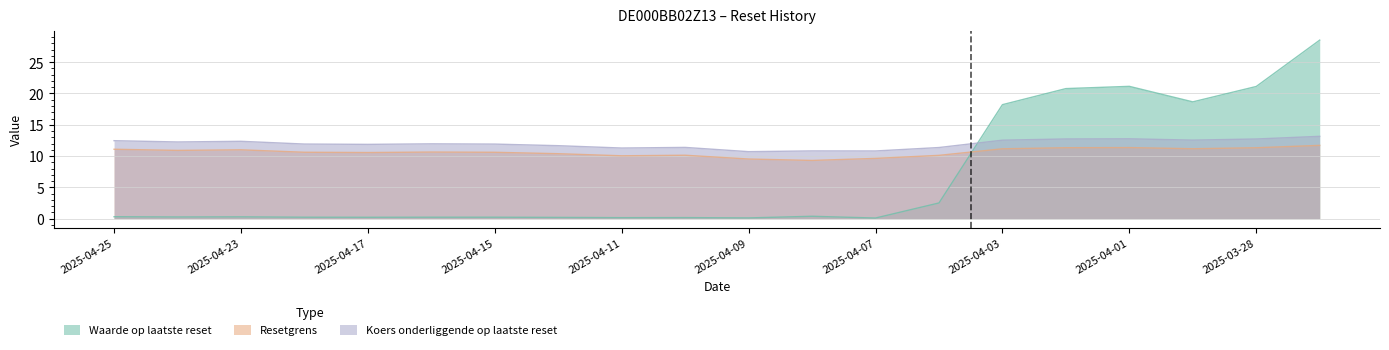

True or false: Waarde op laatste reset has more than 1 points higher than both neighbors.

True